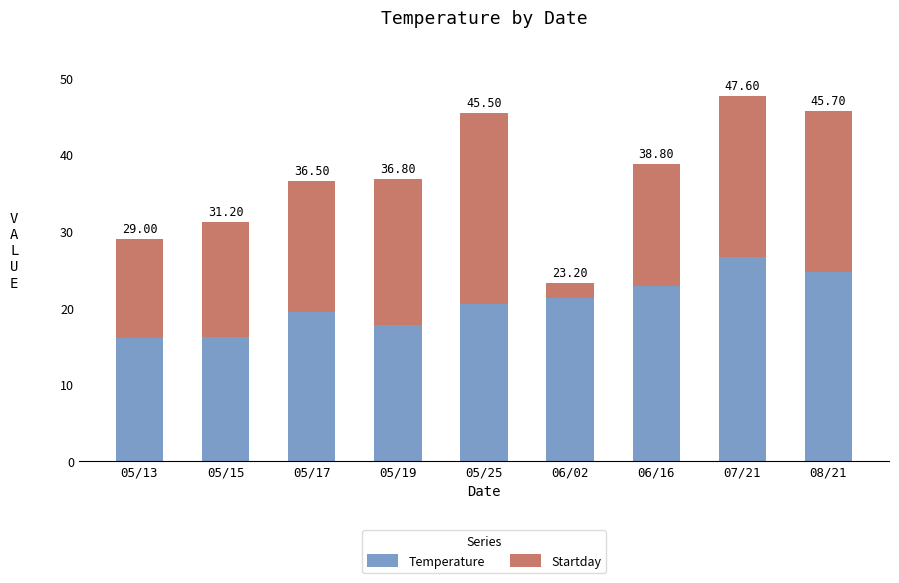

What position from the right is 07/21?

2